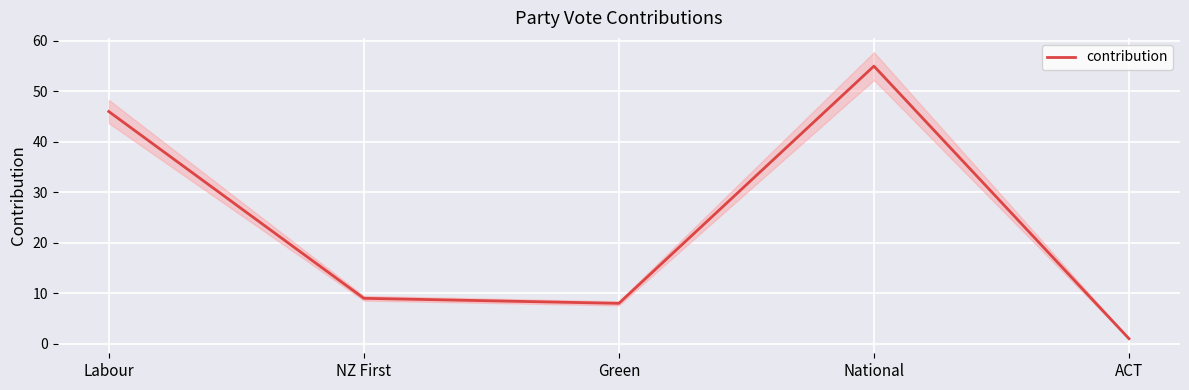

What is the difference between the values at National and Green?

47